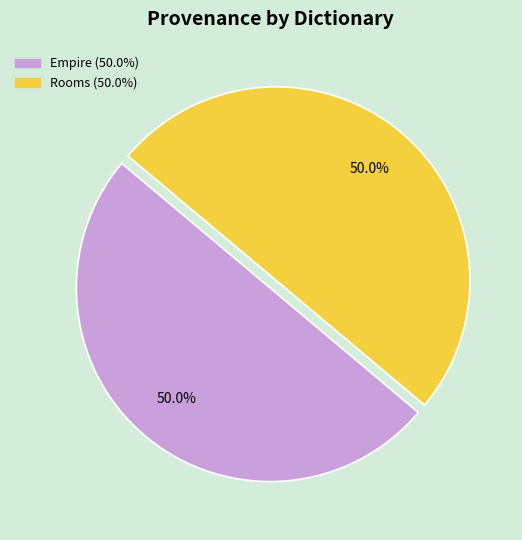

Approximately how many times larger is the value at Empire compared to Rooms?

1.0